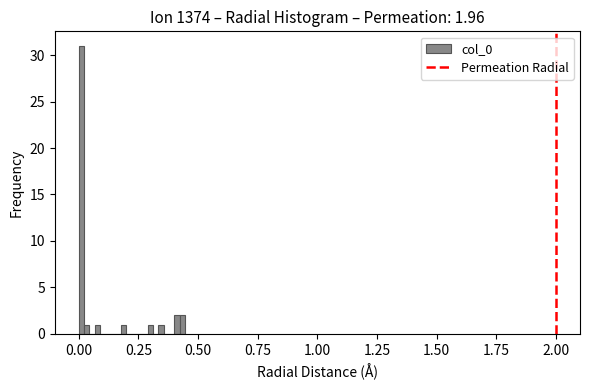

Around what value on the x-axis is the tallest bar? Give the approximate position of its centre, as read against the axis.

0.00